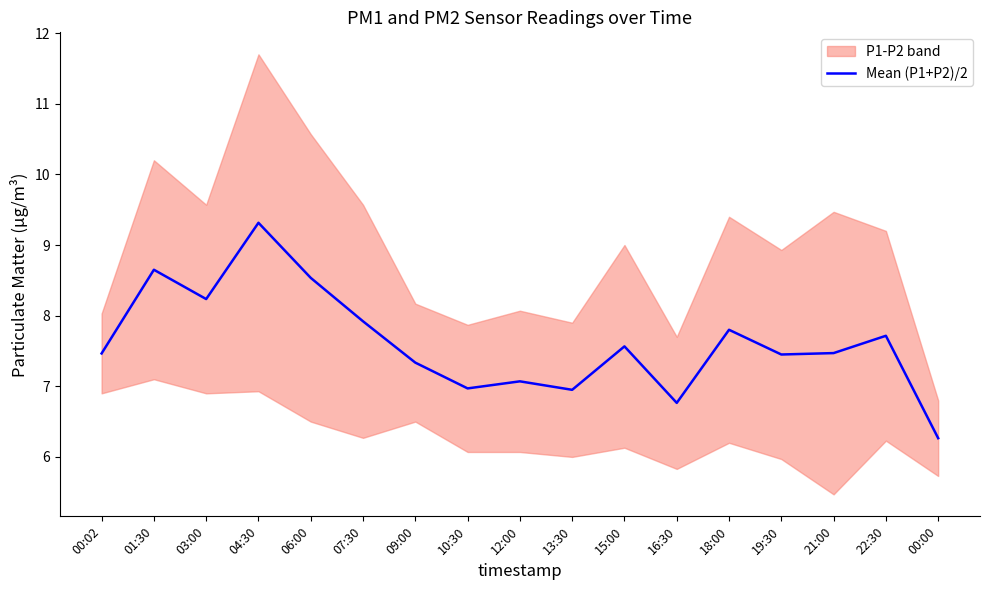

What is the smallest value displayed?

6.3